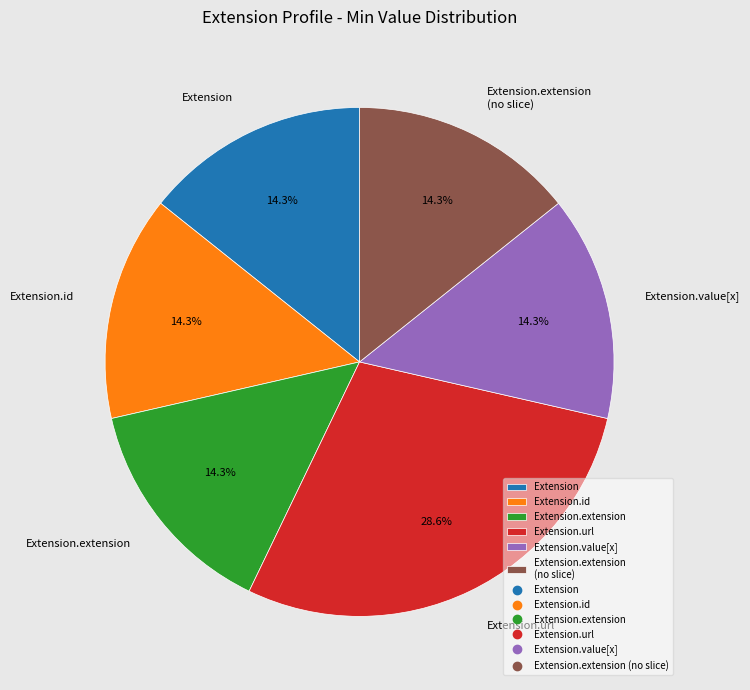

To the nearest percent, what is the average slice percentage?

17%